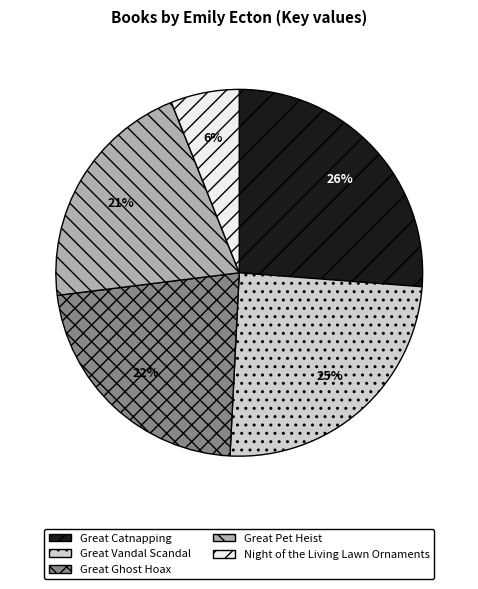

Is it true that Great Pet Heist is 21% of the pie?

True